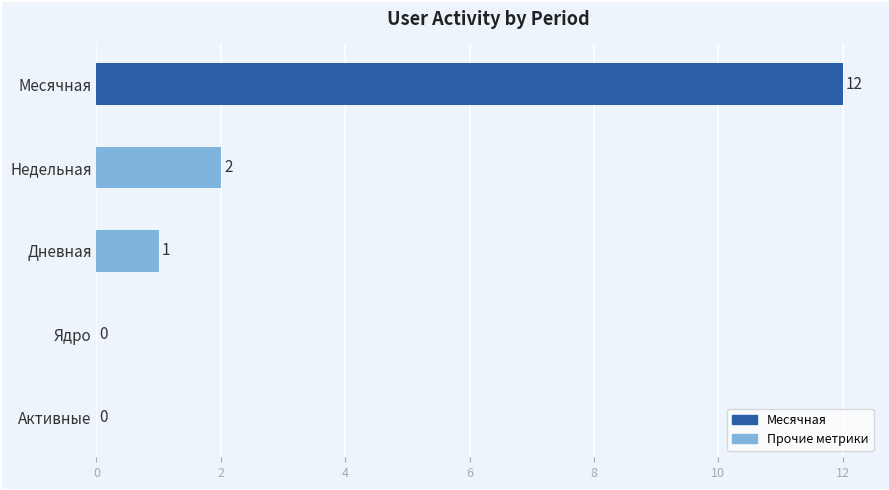

The chart shows a value of 2 at Недельная. True or false?

True